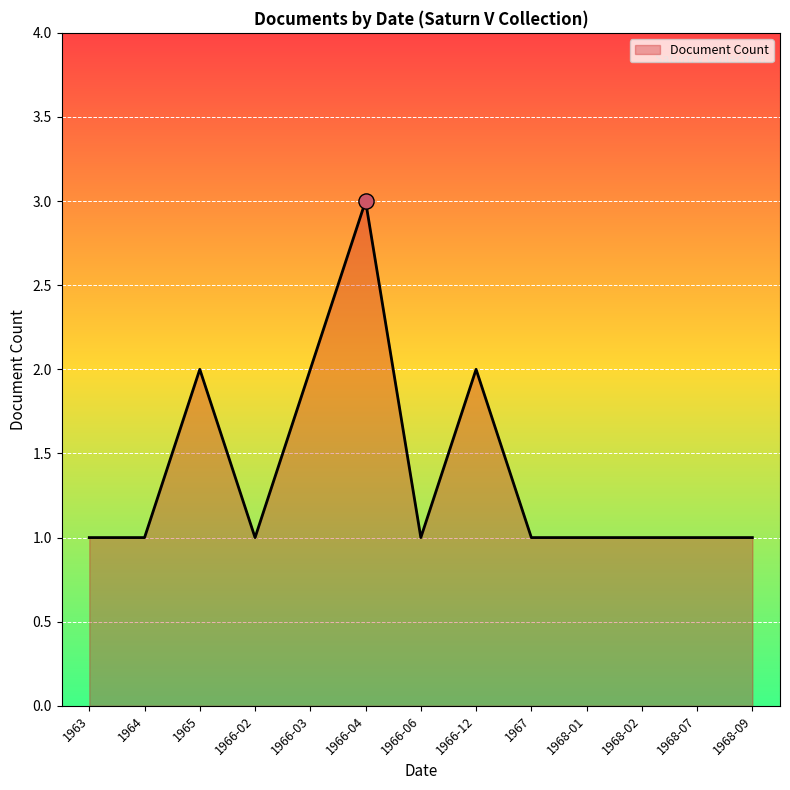

What is the ratio of the value at 1963 to the value at 1966-06?

1.0